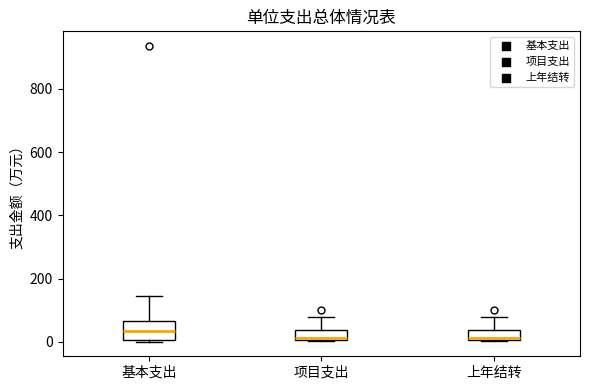

Reading left to right, transcribe this box plot: for each box, give where its median line is, the range the box spans, and where its two whiskers end, as read against the y-axis. The values are not printed on the chart, so give them approximately, as read against the axis.

基本支出: median 40, box 0 to 60, whiskers 0 to 140
项目支出: median 20, box 0 to 40, whiskers 0 to 80
上年结转: median 20, box 0 to 40, whiskers 0 to 80